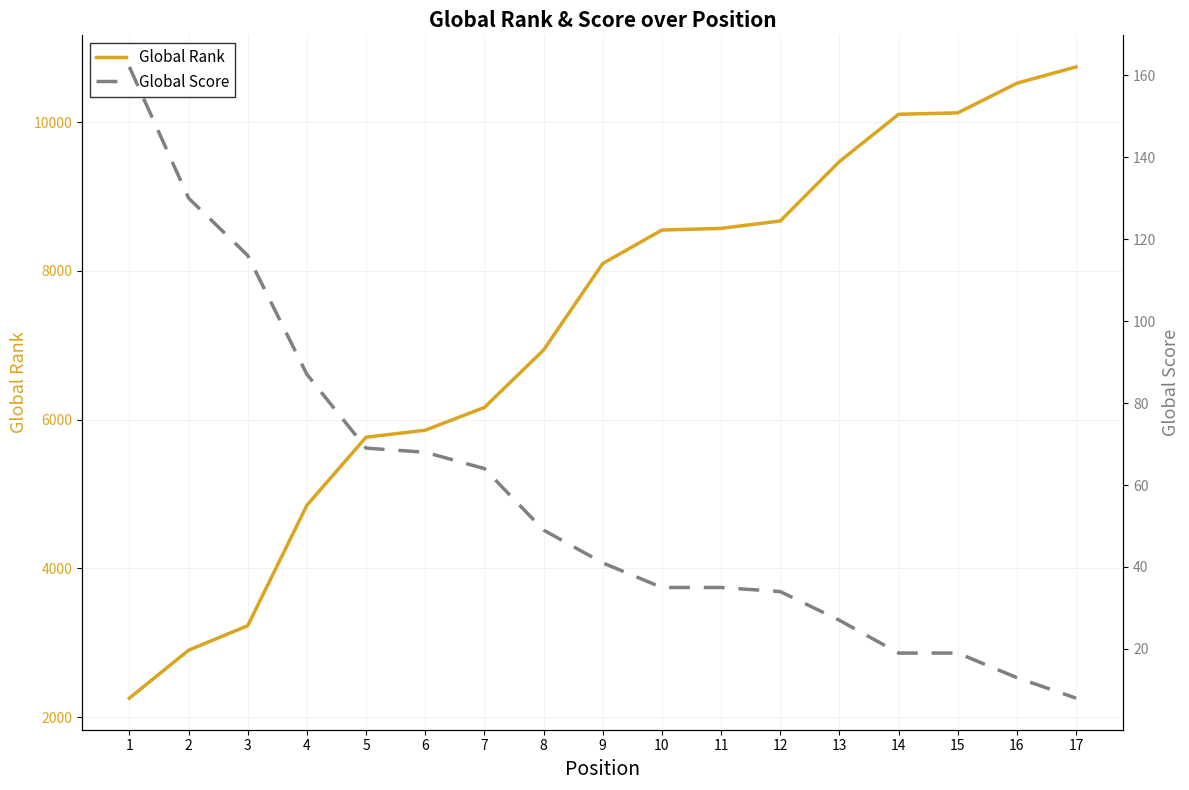

What is the average value of the Global Rank series?

7224